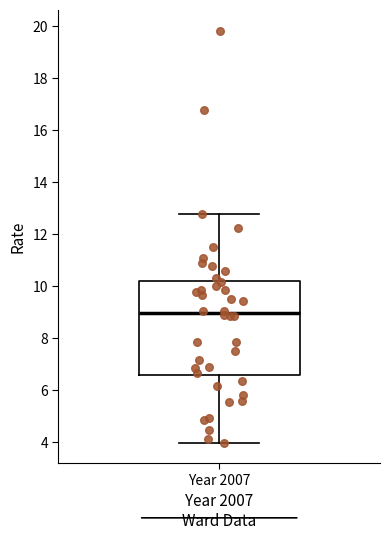

Read this box plot against the y-axis: the position of the median line, the range covered by the box, and the ends of both whiskers. The values are not printed on the chart, so give them approximately, as read against the axis.

median 9.0, box 6.6 to 10.2, whiskers 4.0 to 12.8